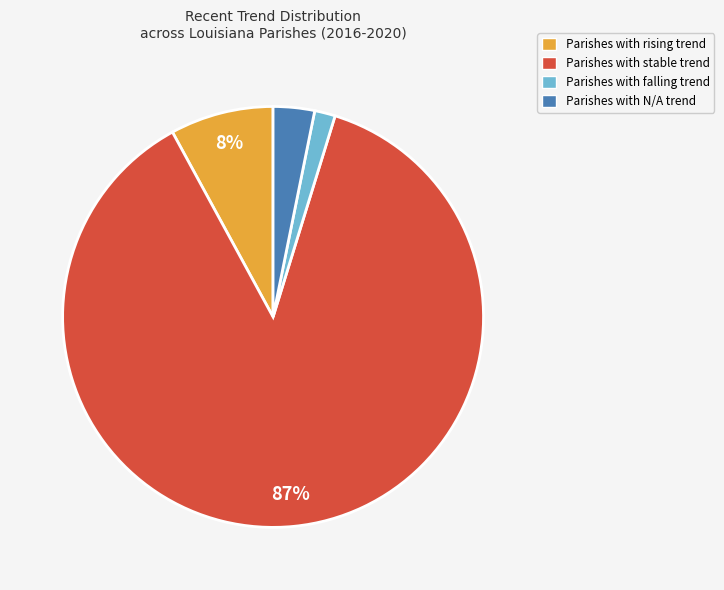

Does any single category account for the majority?

Yes